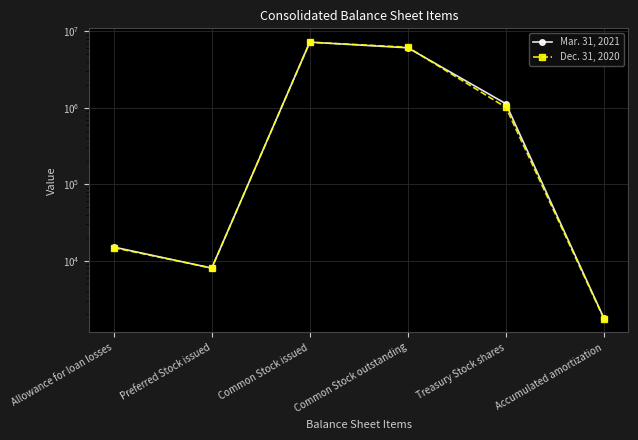

How many data points in Dec. 31, 2020 are above 1014762?

2